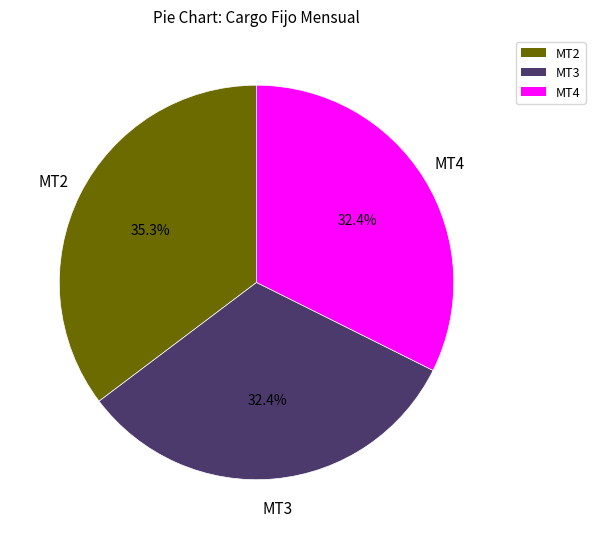

Which has a higher value, MT4 or MT2?

MT2